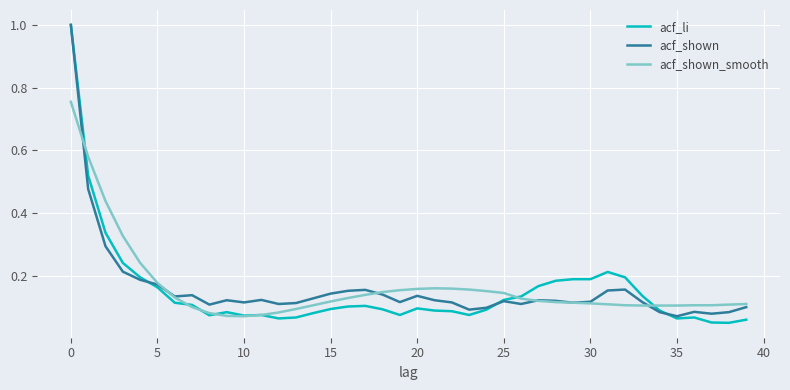

Which series has the largest range (max minus min)?

acf_li